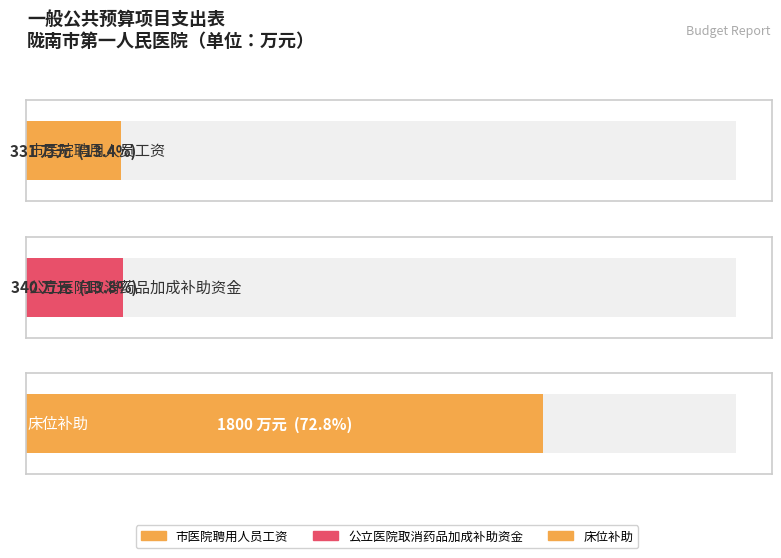

What position from the right is 市医院聘用人员工资?

3